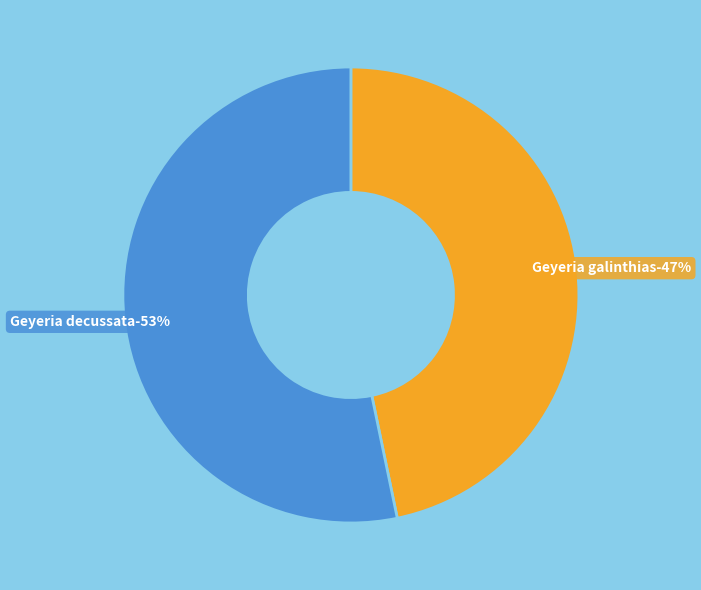

True or false: Geyeria decussata accounts for 53% of the total.

True